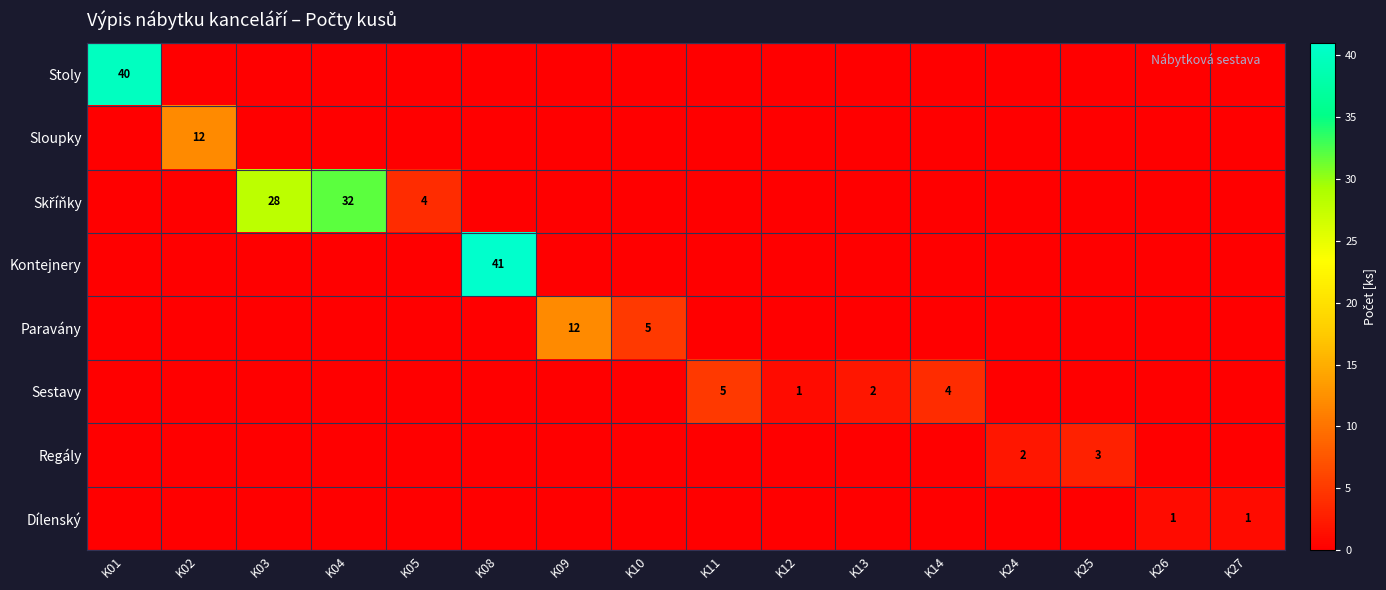

Count the number of data series in this chart.

8